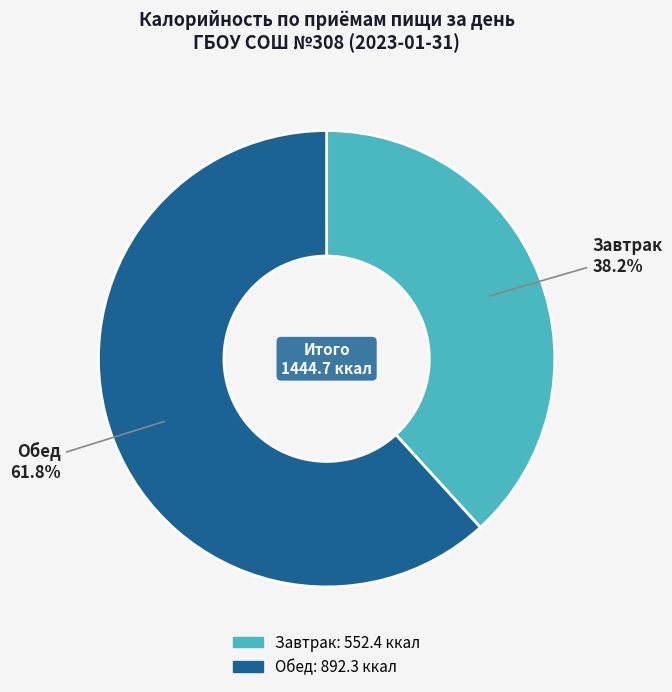

What is the largest slice in the pie chart?

Обед